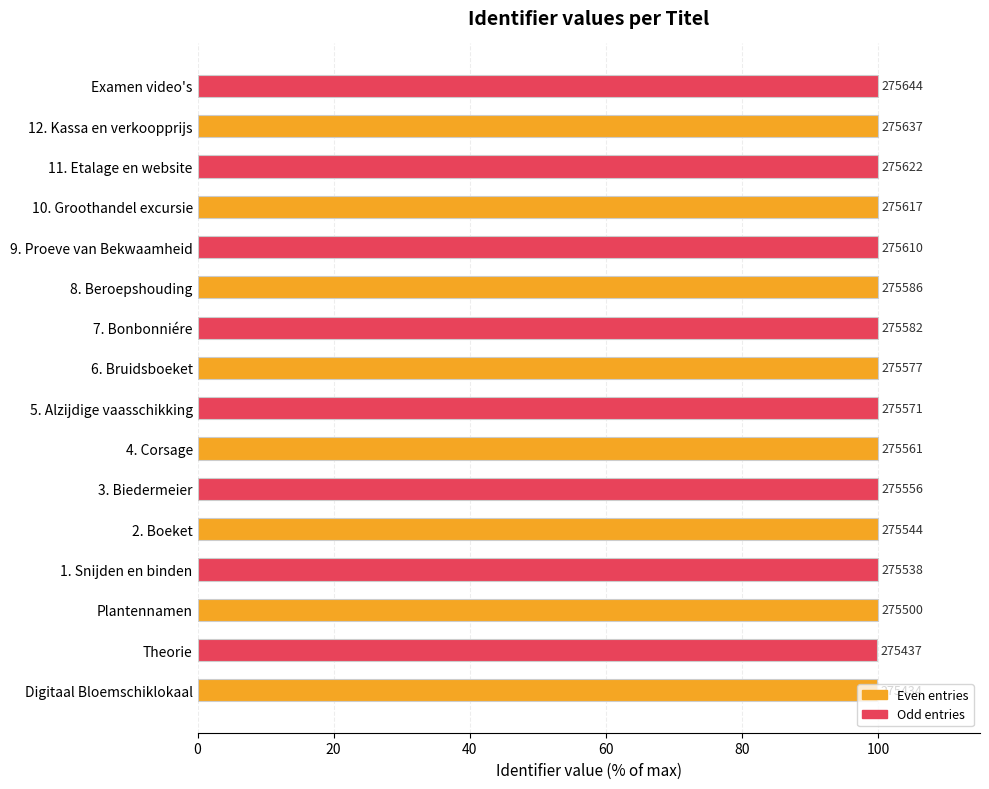

What is the sum of all values?

1599.5